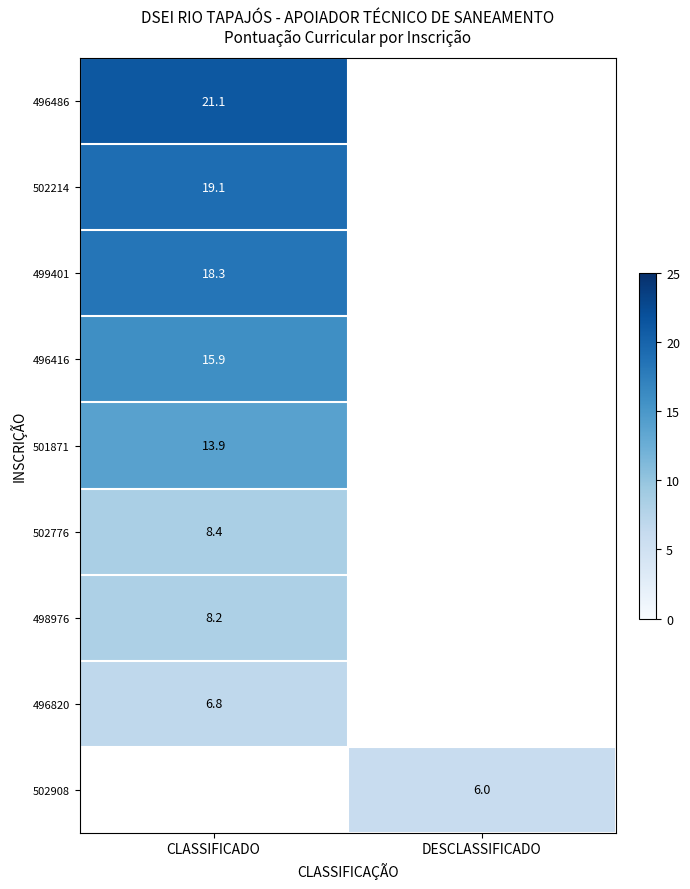

Is the value of 496416 at CLASSIFICADO greater than the value of 498976 at CLASSIFICADO?

Yes